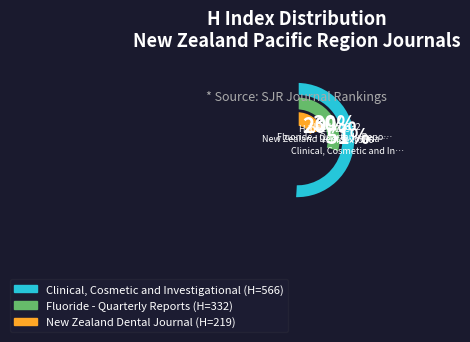

What percentage is NOT represented by Clinical, Cosmetic and Investigational?

49.3%